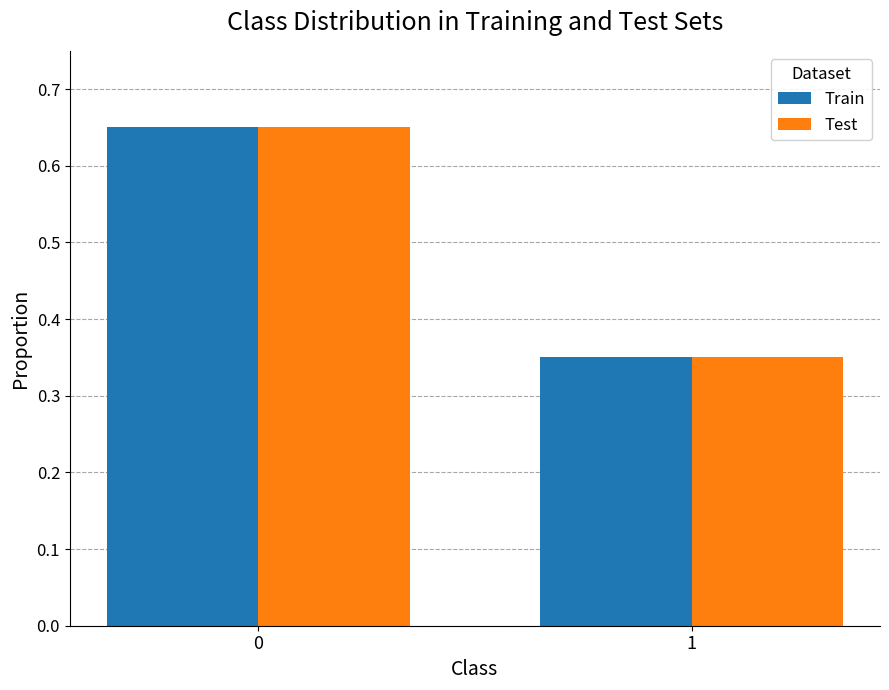

The value of Train at 1 is 0.5. True or false?

False